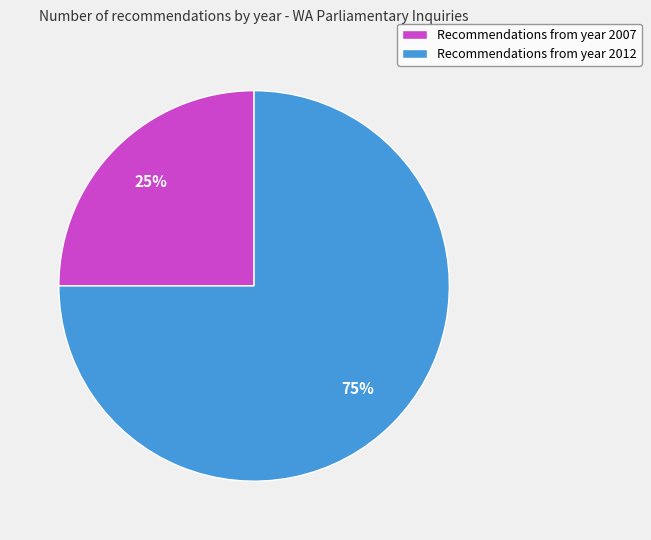

Which slice is the largest?

Recommendations from year 2012